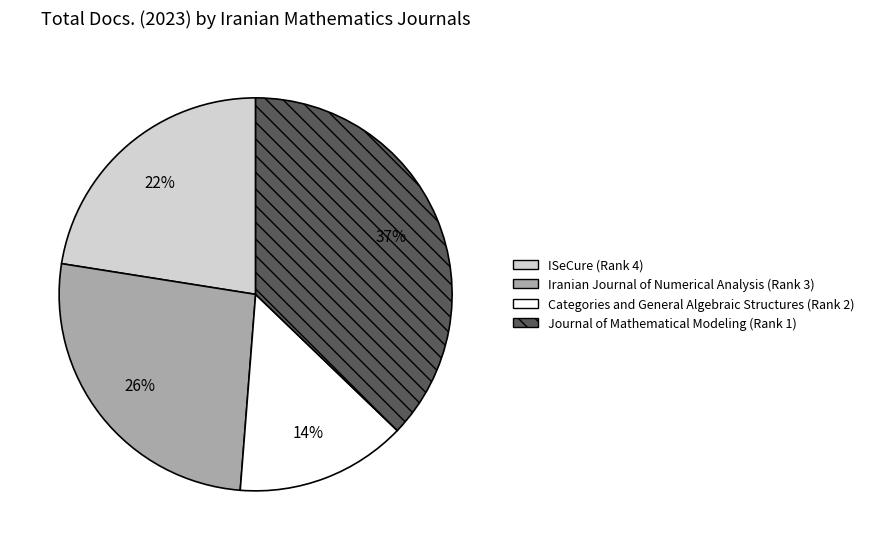

Combined, do Iranian Journal of Numerical Analysis (Rank 3) and Journal of Mathematical Modeling (Rank 1) account for over 50%?

Yes